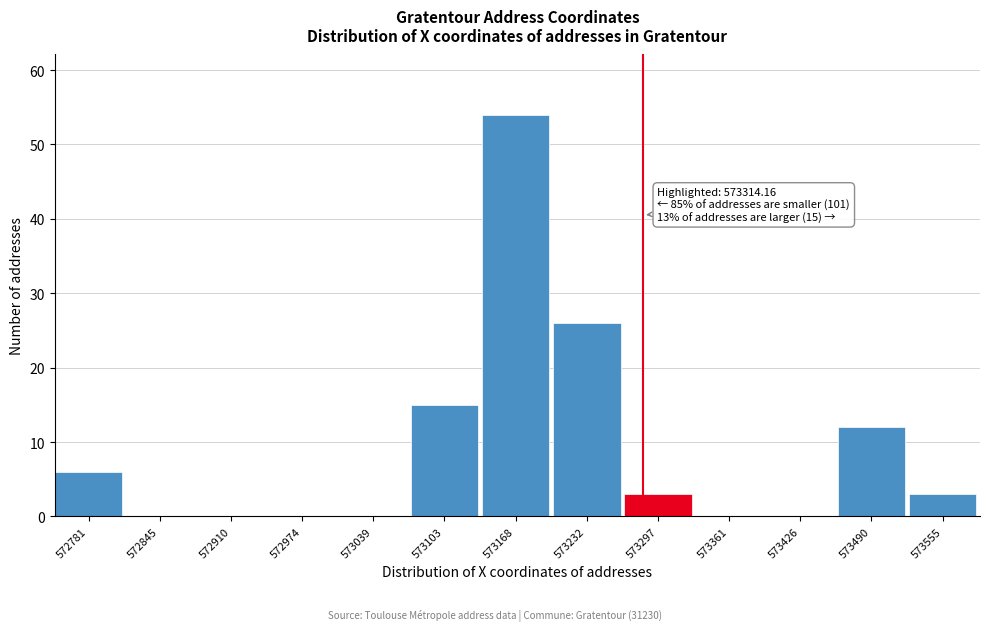

Reading left to right, what are all the values shown in this chart?

572781=6	572845=0	572910=0	572974=0	573039=0	573103=15	573168=54	573232=26	573297=3	573361=0	573426=0	573490=12	573555=3